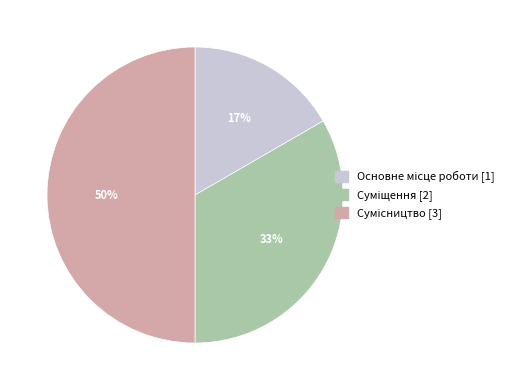

How many slices are in this pie chart?

3